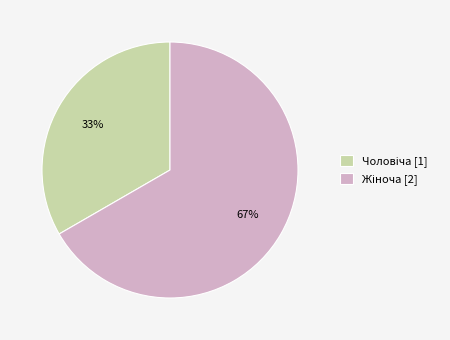

To the nearest percent, what is the average slice percentage?

50%